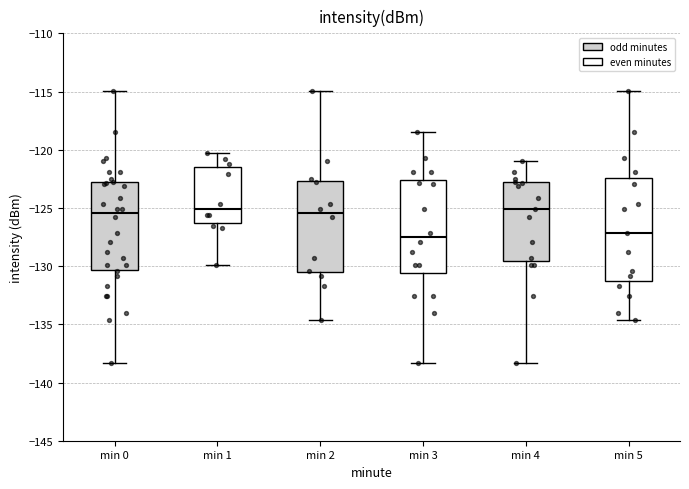

Reading left to right, transcribe this box plot: for each box, give where its median line is, the range the box spans, and where its two whiskers end, as read against the y-axis. The values are not printed on the chart, so give them approximately, as read against the axis.

min 0: median -125.5, box -130.5 to -123.0, whiskers -138.5 to -115.0
min 1: median -125.0, box -126.5 to -121.5, whiskers -130.0 to -120.5
min 2: median -125.5, box -130.5 to -122.5, whiskers -134.5 to -115.0
min 3: median -127.5, box -130.5 to -122.5, whiskers -138.5 to -118.5
min 4: median -125.0, box -129.5 to -123.0, whiskers -138.5 to -121.0
min 5: median -127.0, box -131.5 to -122.5, whiskers -134.5 to -115.0